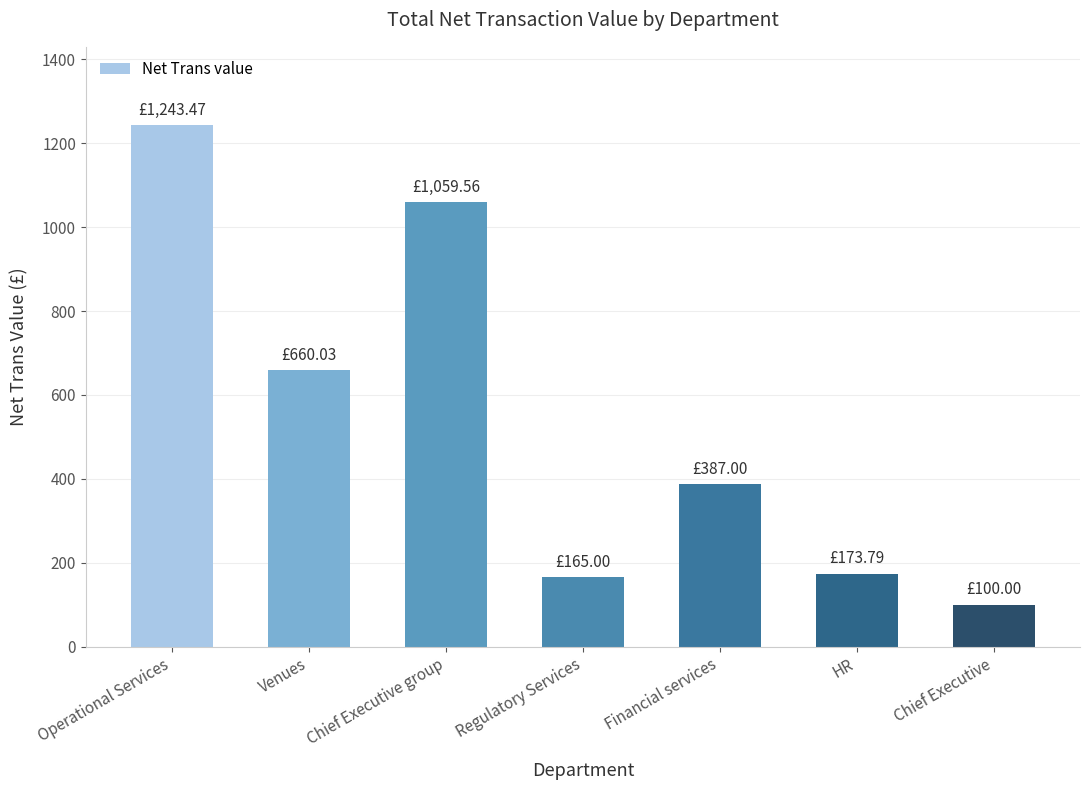

Which label corresponds to the smallest value in the chart?

Chief Executive